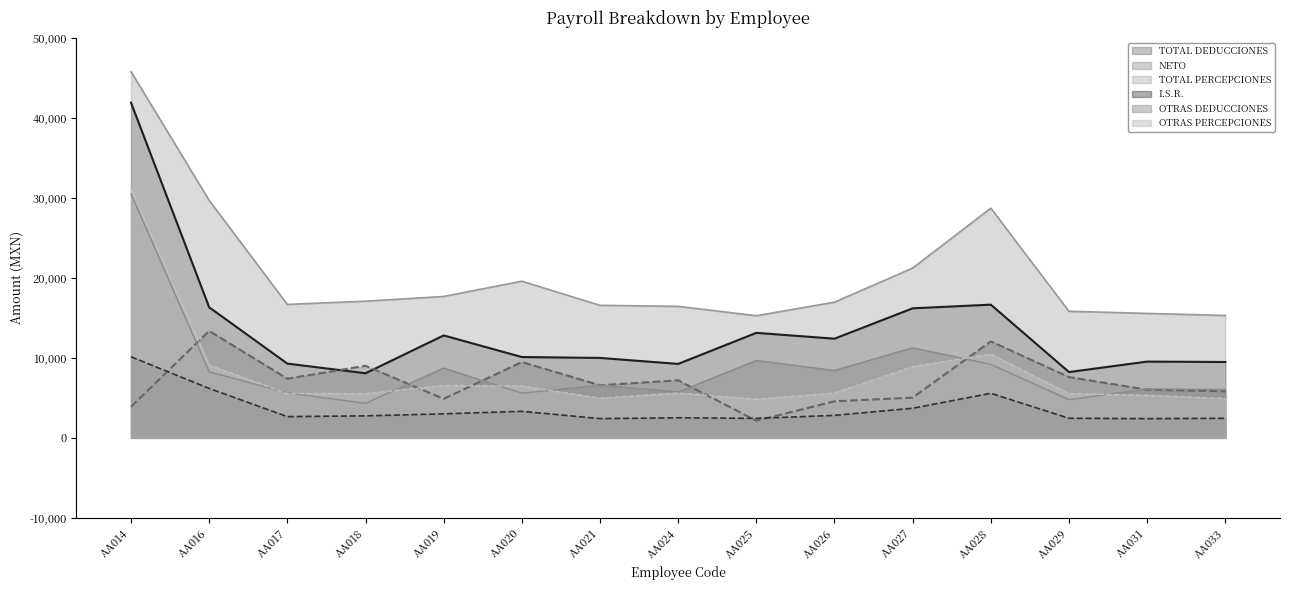

Does the chart display data point markers on the line(s)?

No